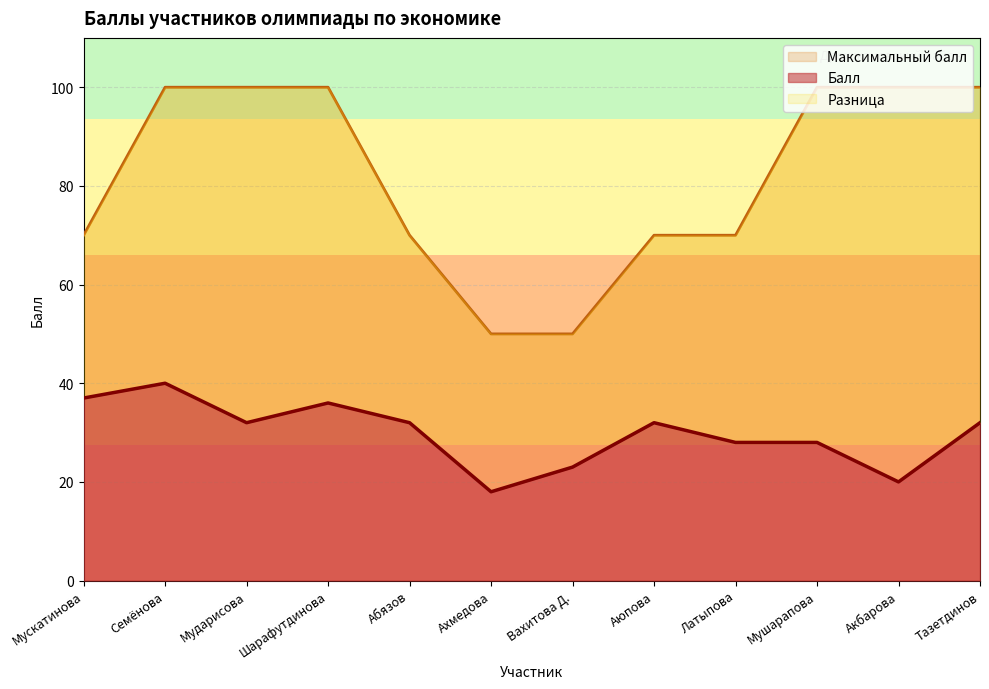

What is the sum of the Максимальный балл values at Семёнова and Мускатинова?

170